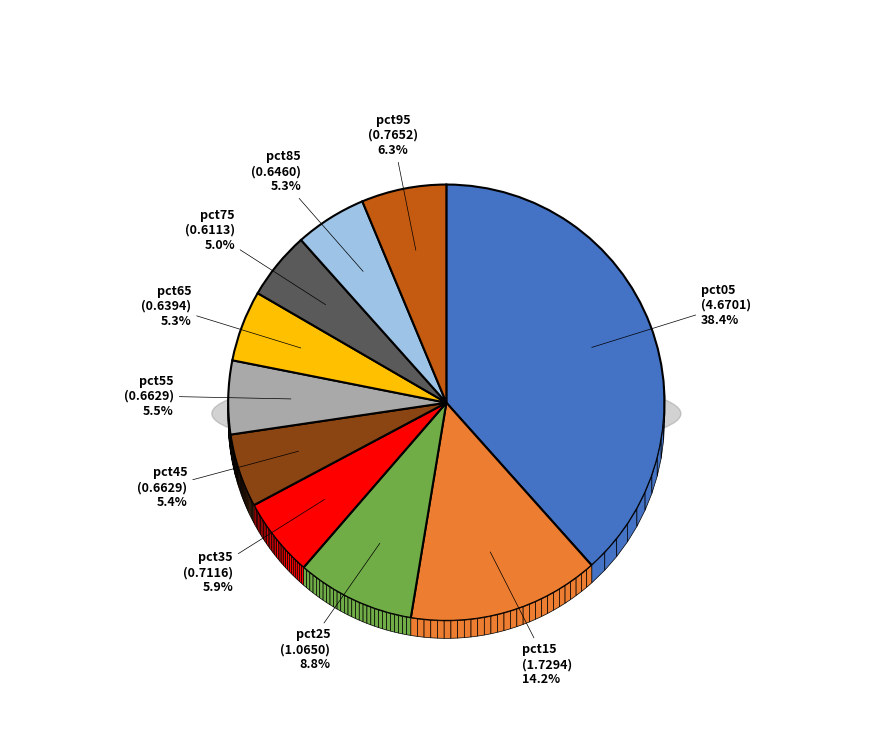

To the nearest percent, what percentage of the pie is pct65?

5%